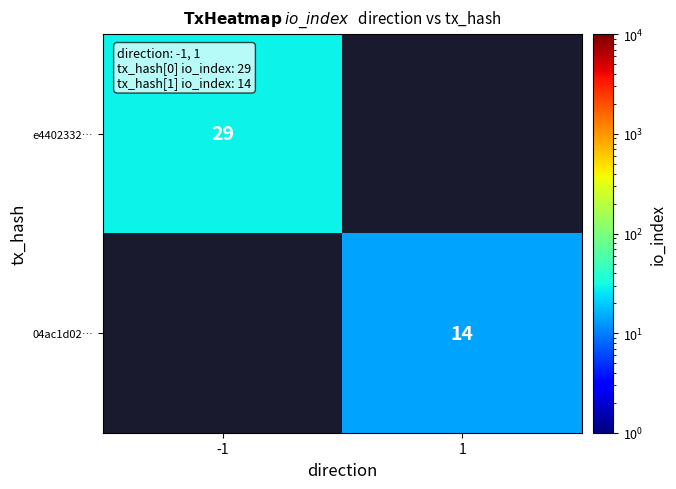

Is it true that 04ac1d02… equals 24 at 1?

False